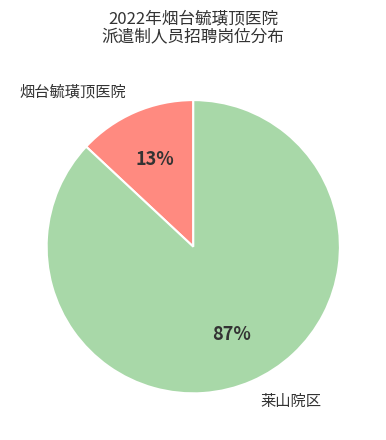

Rank the categories by value from lowest to highest.

烟台毓璜顶医院, 莱山院区